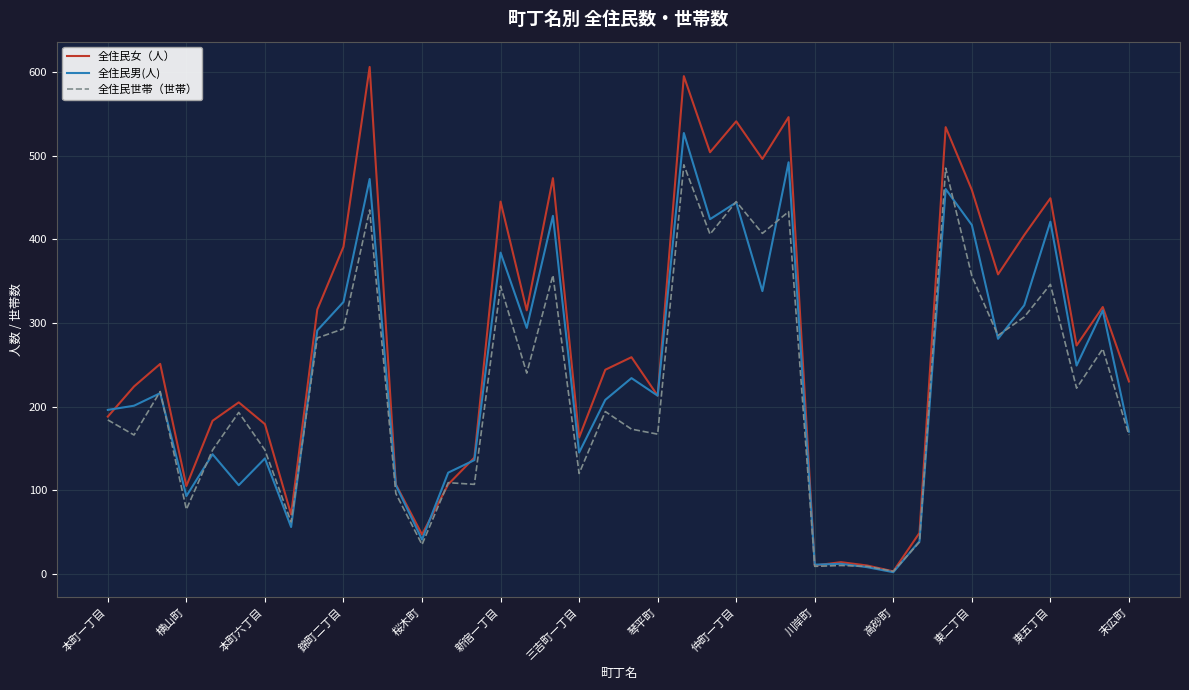

True or false: 全住民男(人) has more than 1 interior local peaks.

True